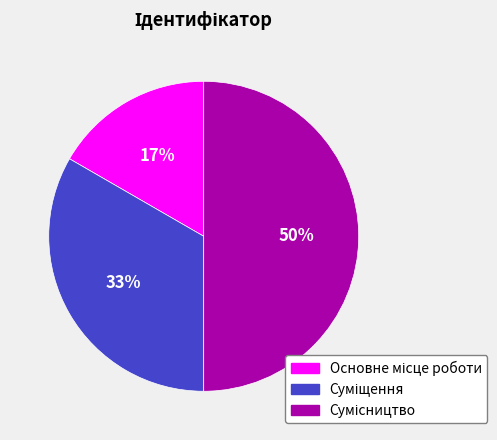

To the nearest percent, what is the difference between the largest and smallest slice percentages?

33%